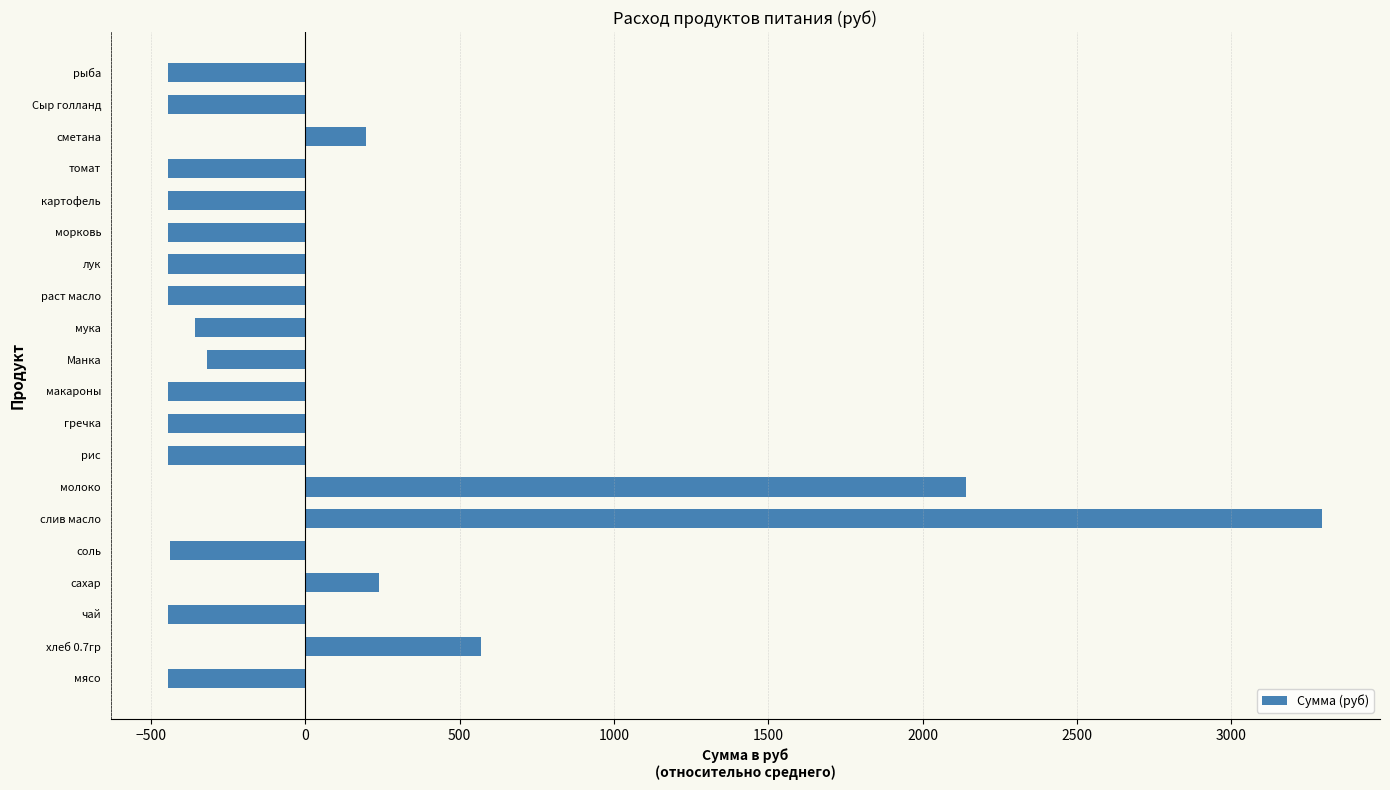

What is the difference between the maximum and second lowest values?

3739.3